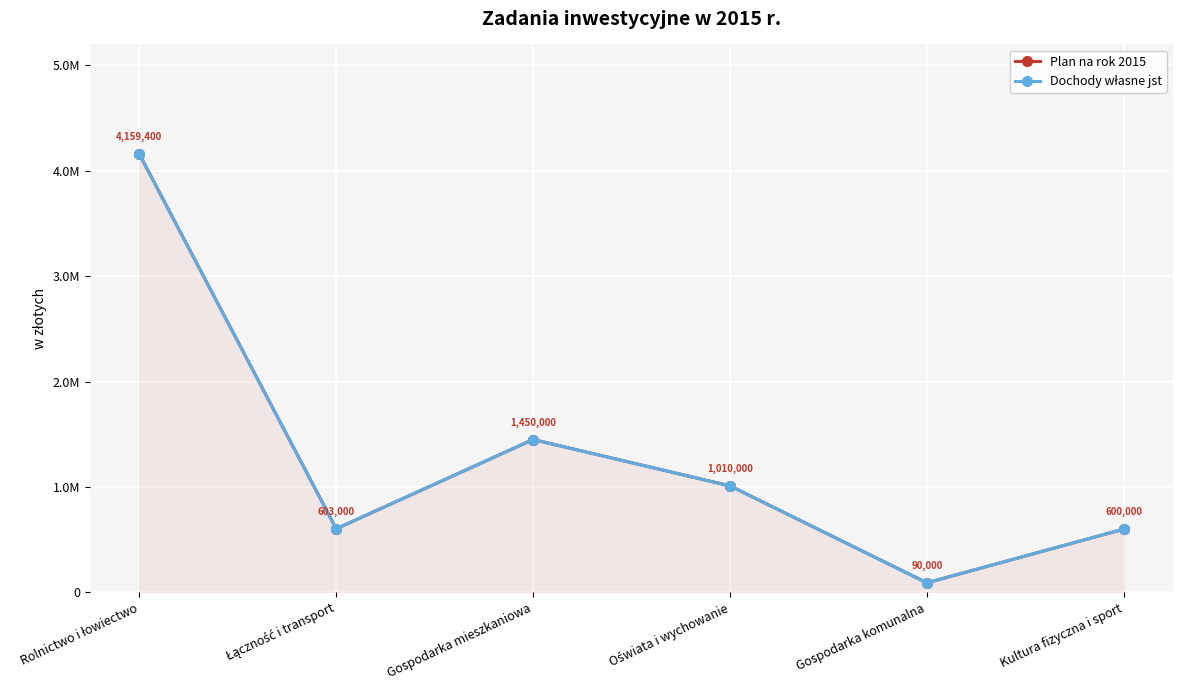

Which series has the largest total across all categories?

Plan na rok 2015